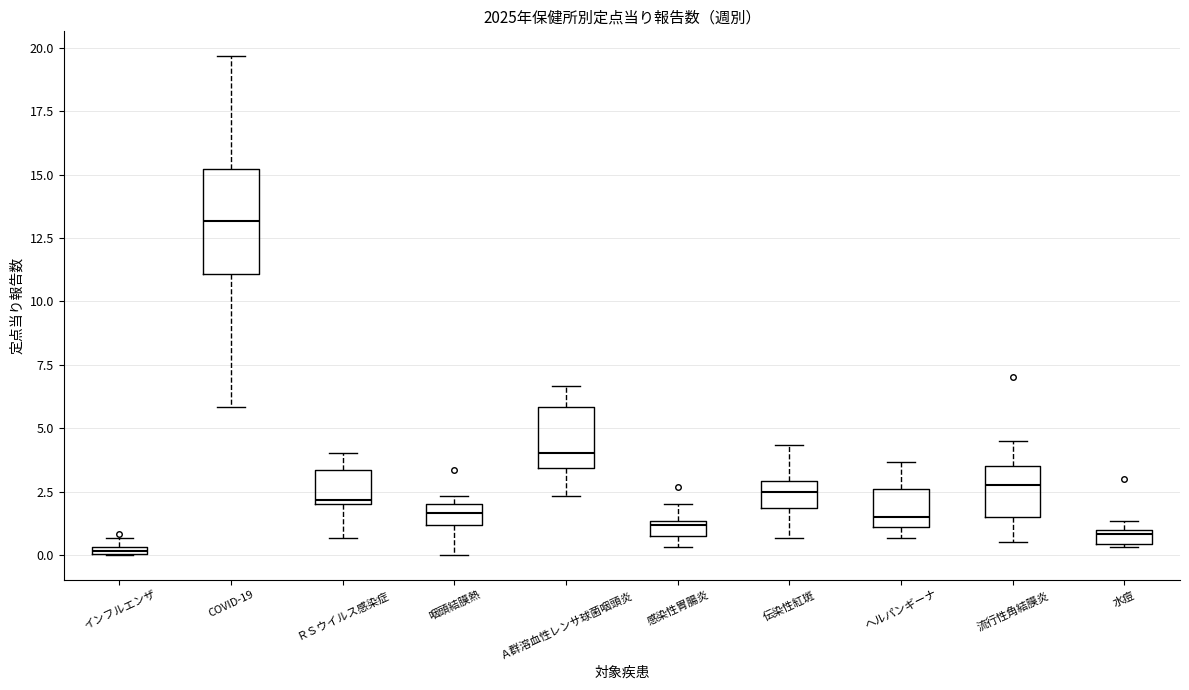

Where is the lower edge of the box for 咽頭結膜熱 on the y-axis? The values are not printed on the chart, so give them approximately, as read against the axis.

1.0